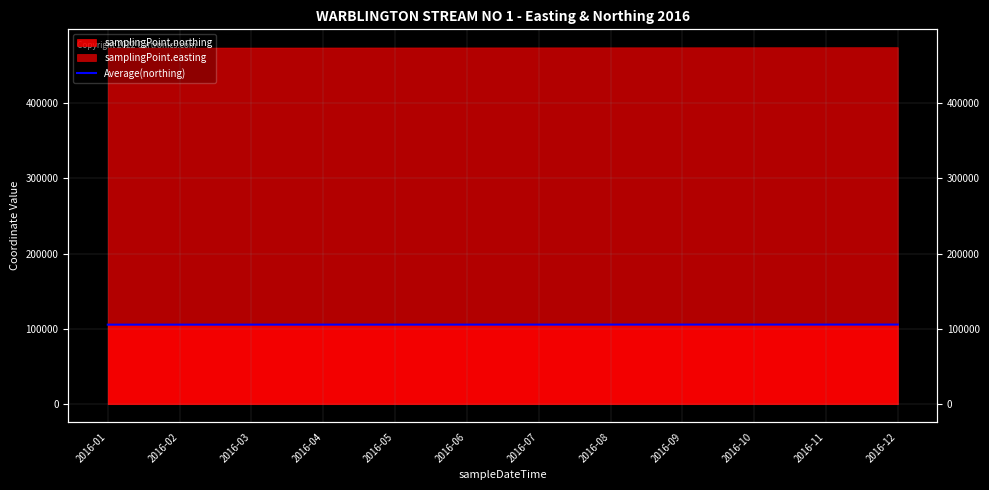

At which category does the chart reach its minimum across all series?

2016-01